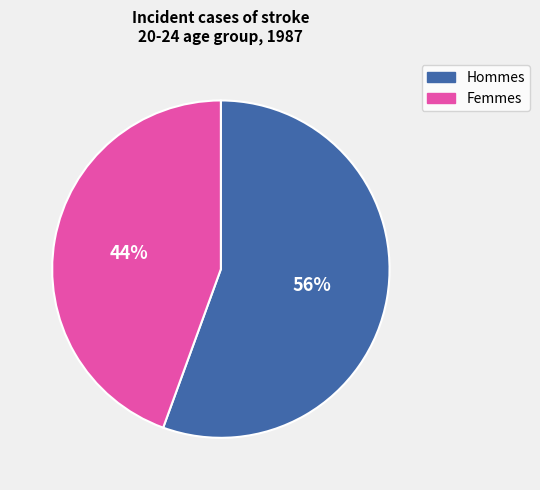

To the nearest percent, what is the average slice percentage?

50%